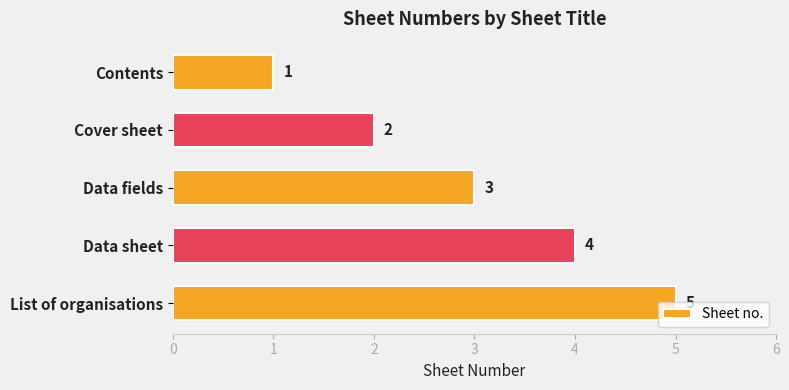

Count the values in the range 2 to 4.

3